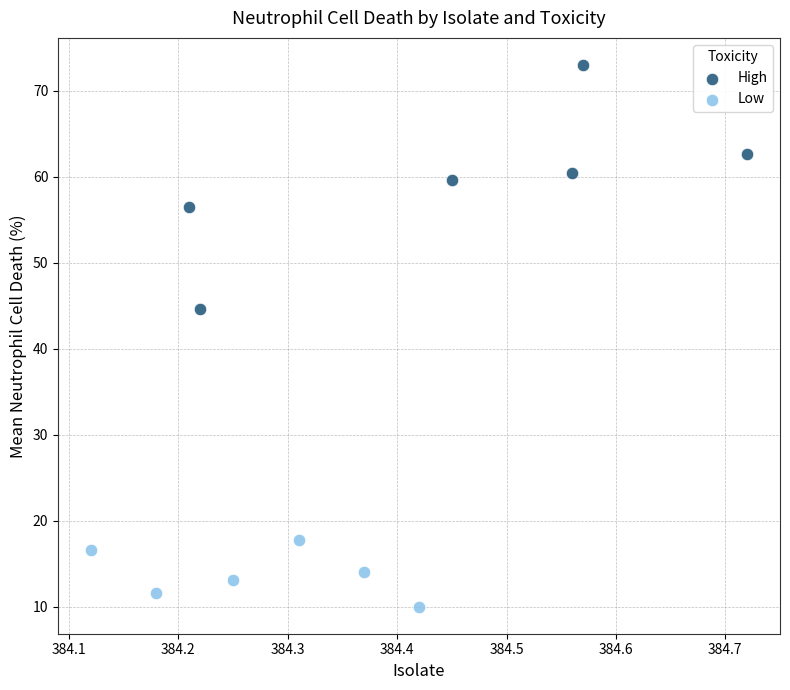

Which series reaches the maximum Y coordinate?

High